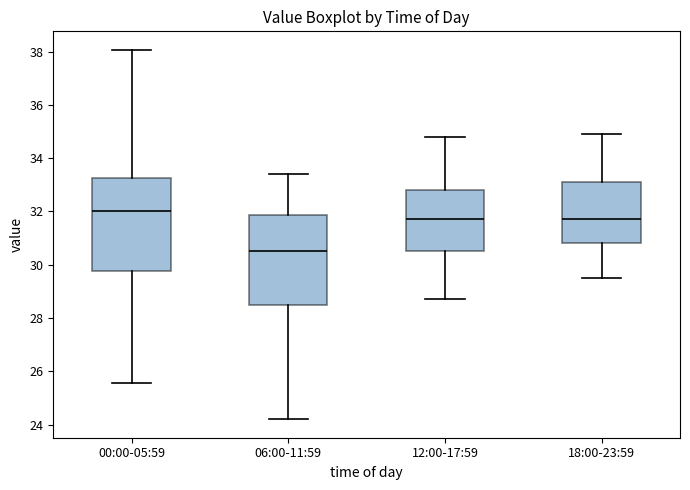

Which box's median line is the highest?

00:00-05:59